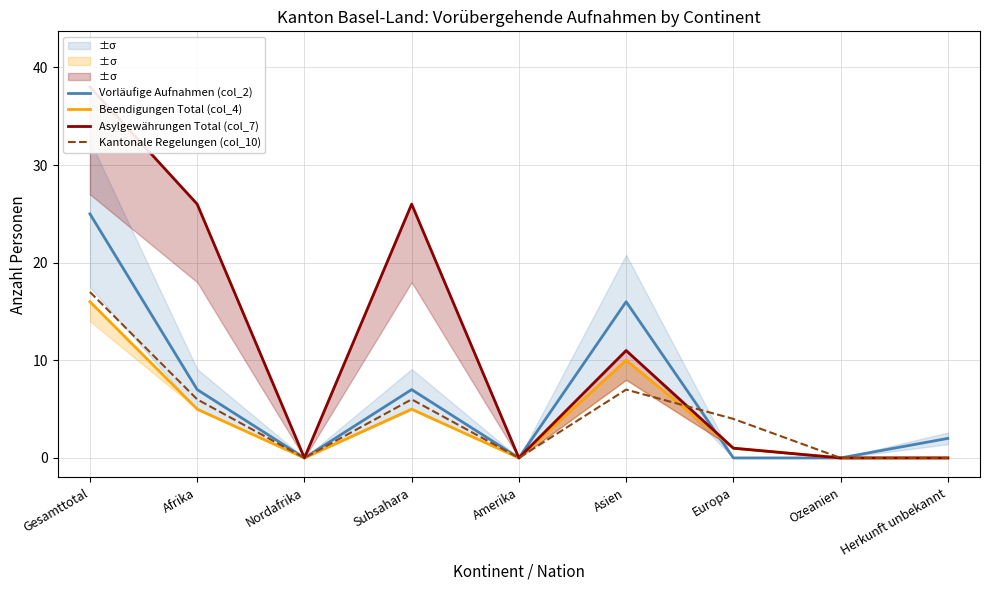

Where does the Beendigungen Total (col_4) series first go above 1?

Gesamttotal